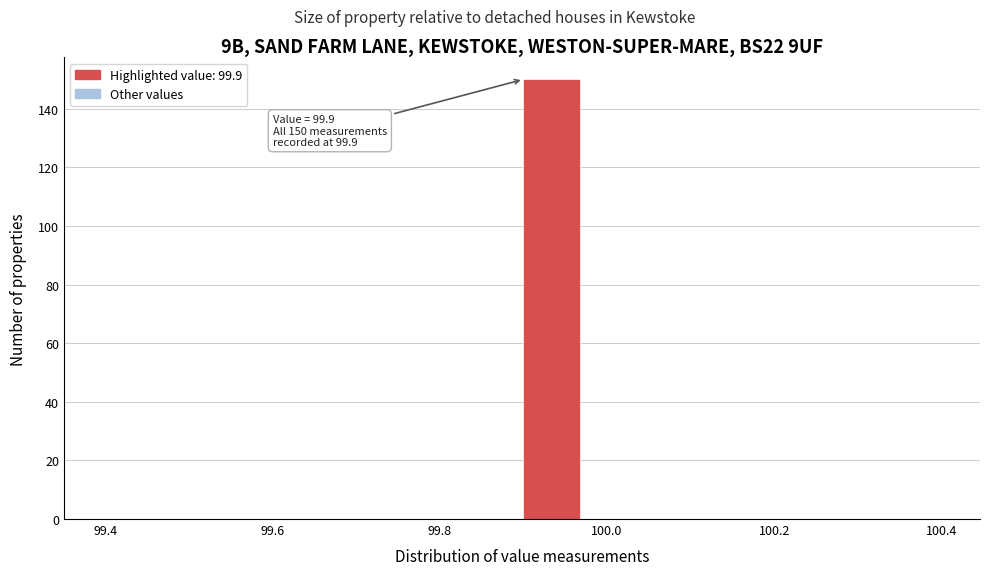

Around what value on the x-axis is the tallest bar? Give the approximate position of its centre, as read against the axis.

99.94